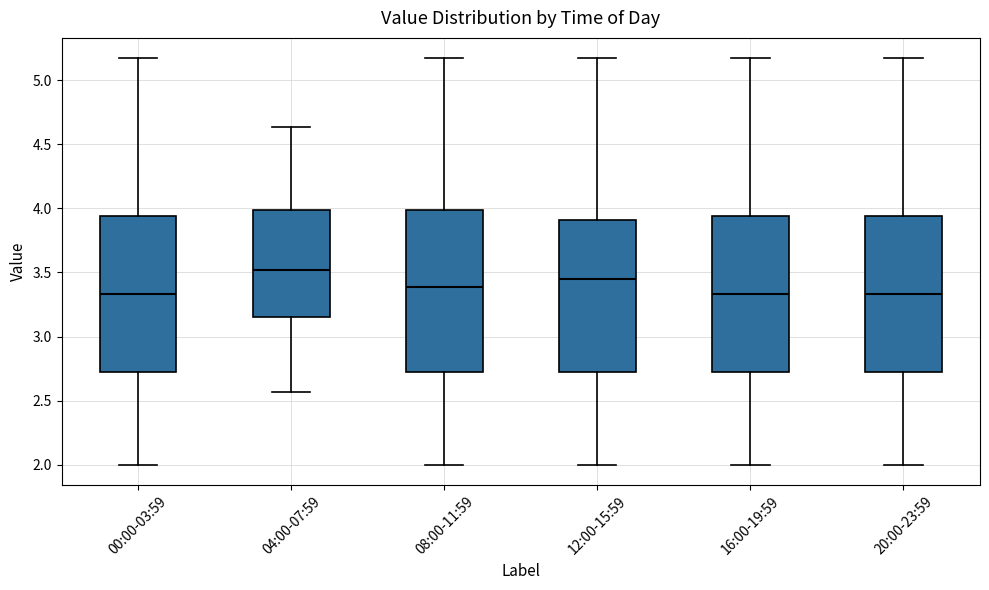

Which box has the highest median line?

04:00-07:59